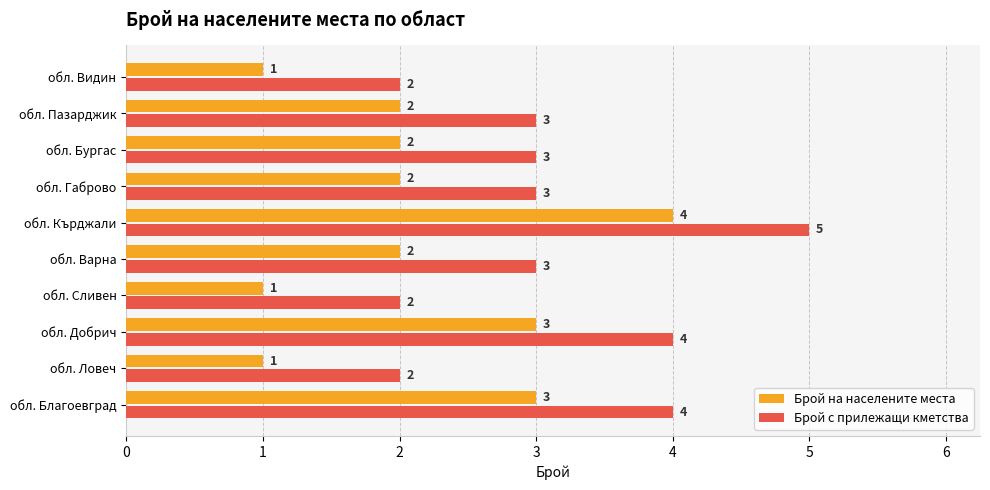

At which category is the sum across all series the highest?

обл. Кърджали